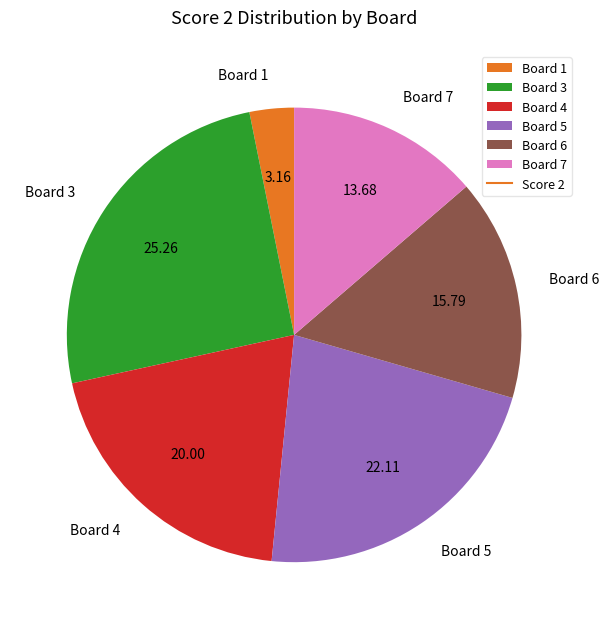

Between Board 6 and Board 4, which is larger?

Board 4